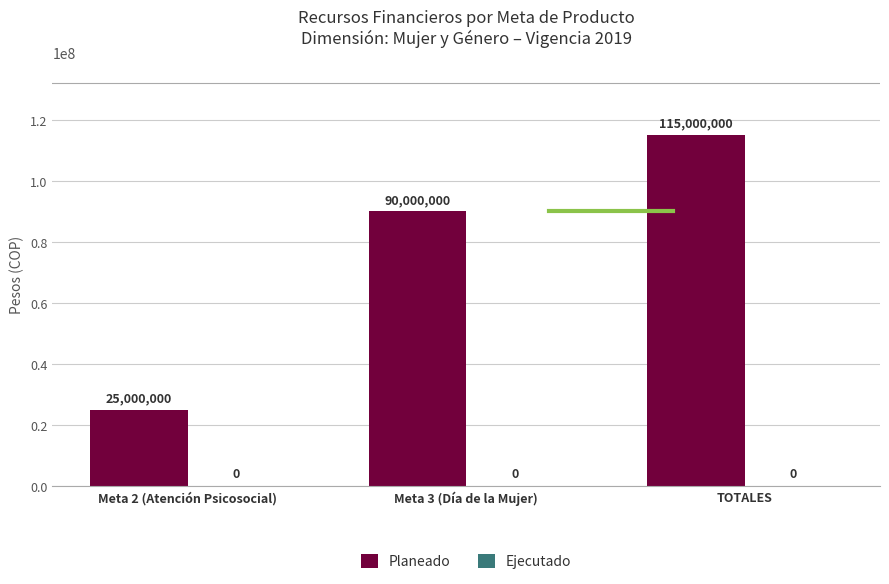

Rank the categories by value from highest to lowest.

TOTALES, Meta 3 (Día de la Mujer), Meta 2 (Atención Psicosocial)